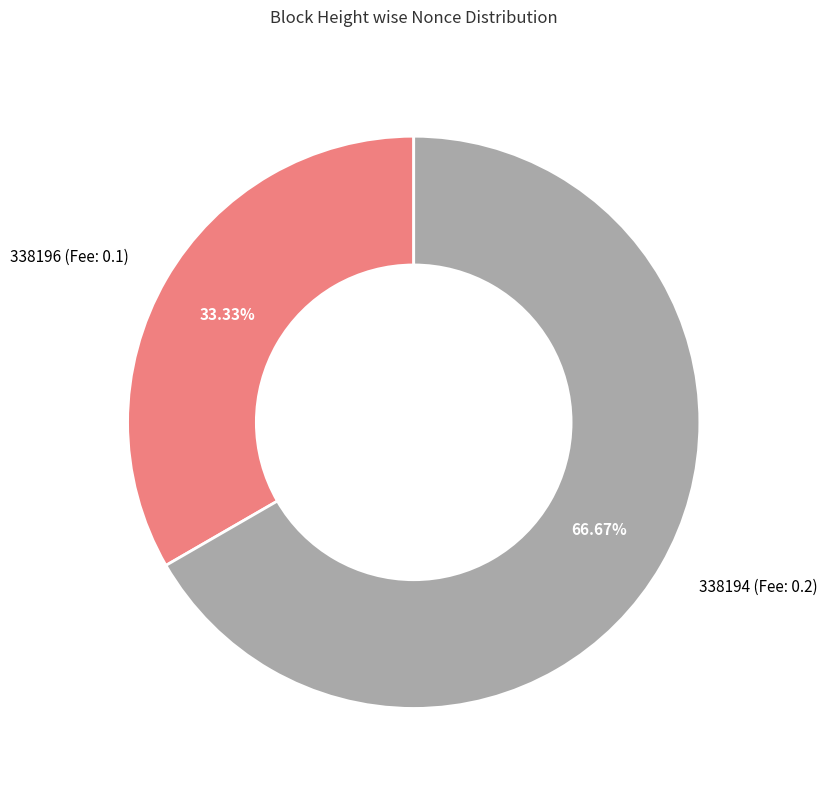

Rank the categories by value from lowest to highest.

338196, 338194